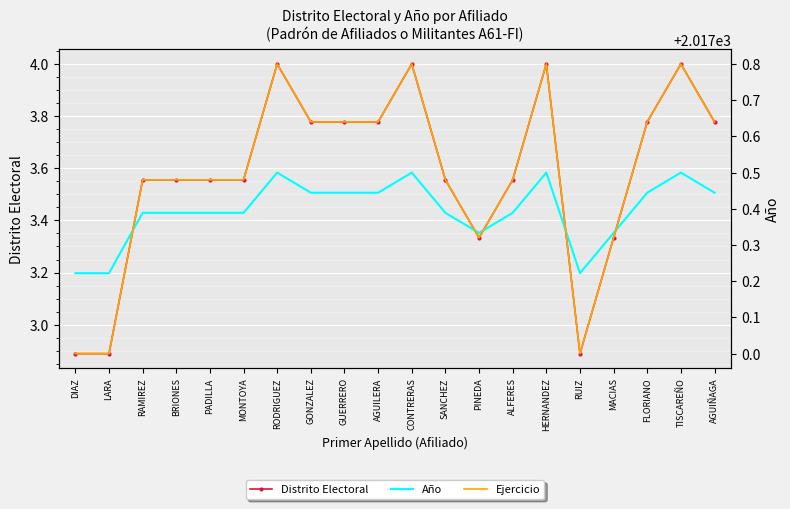

The value of Año at SANCHEZ is 2890.0. True or false?

False